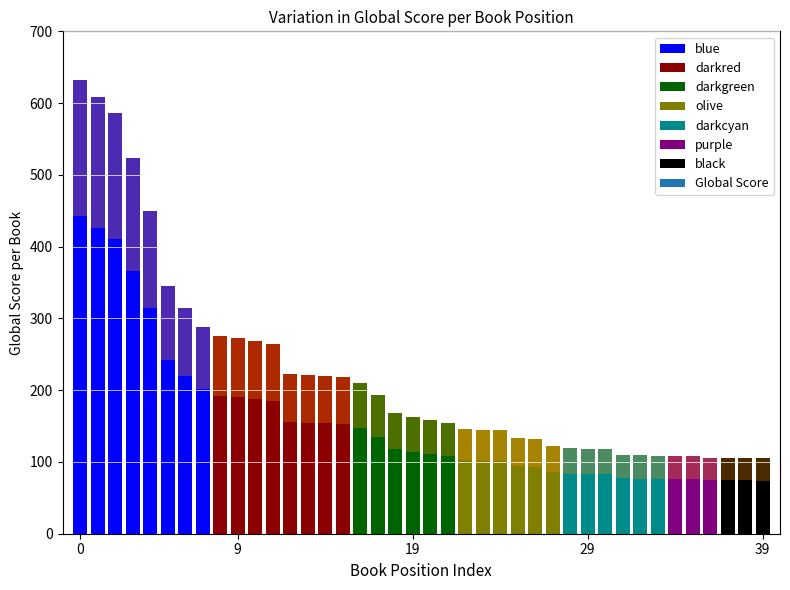

What is the value of the 2nd bar from the left?

608